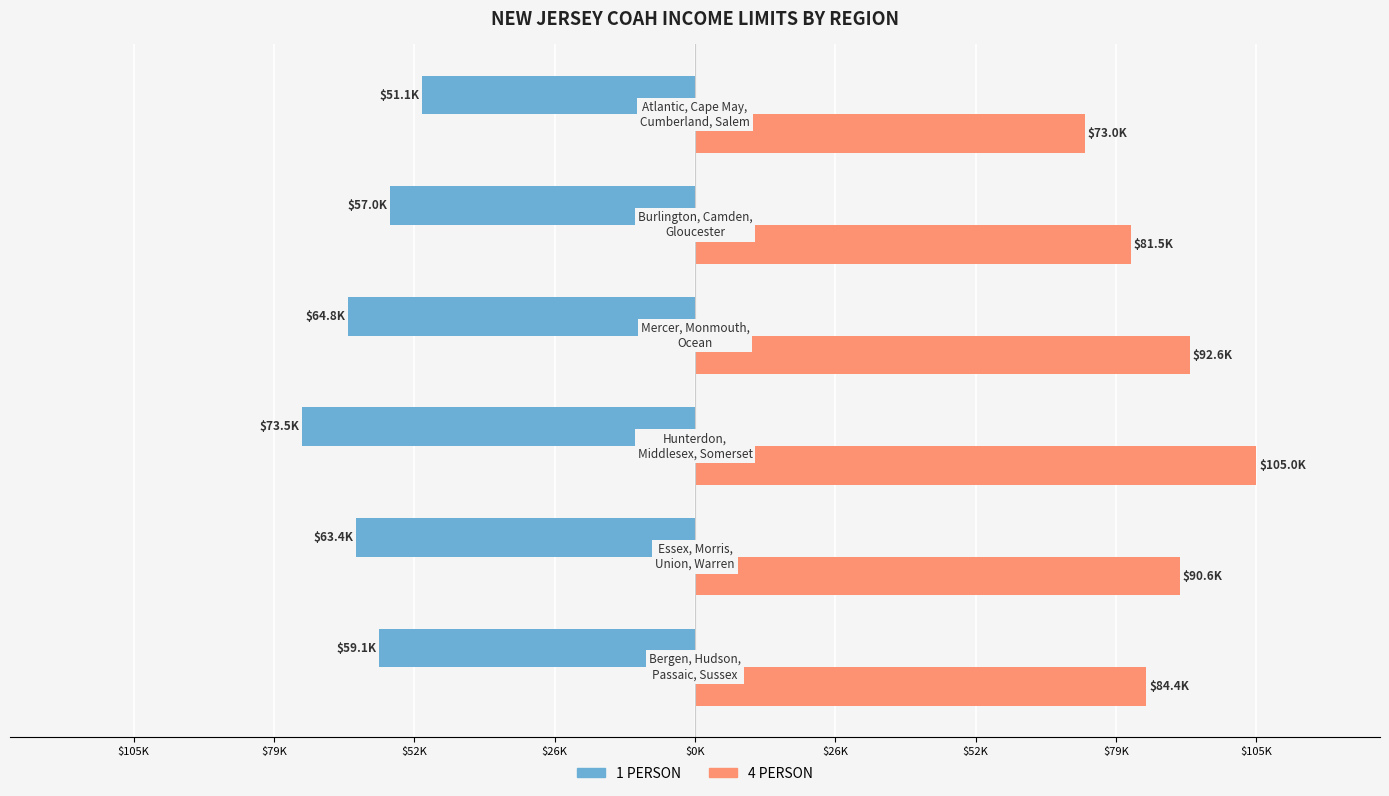

What are all the series names shown in the legend?

1 PERSON, 4 PERSON